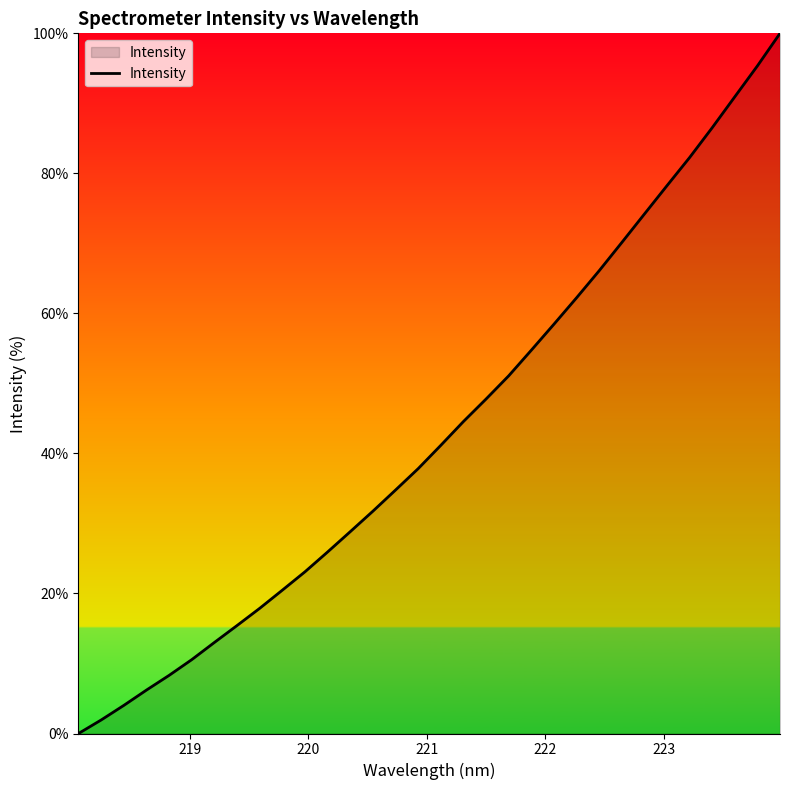

What is the maximum value shown in the chart?

100.0